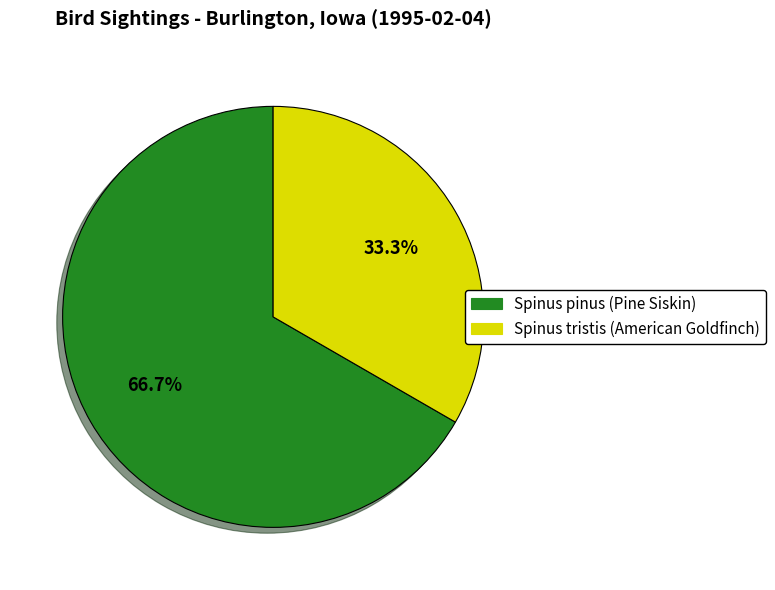

What is the ratio of the value at Spinus tristis (American Goldfinch) to the value at Spinus pinus (Pine Siskin)?

0.5